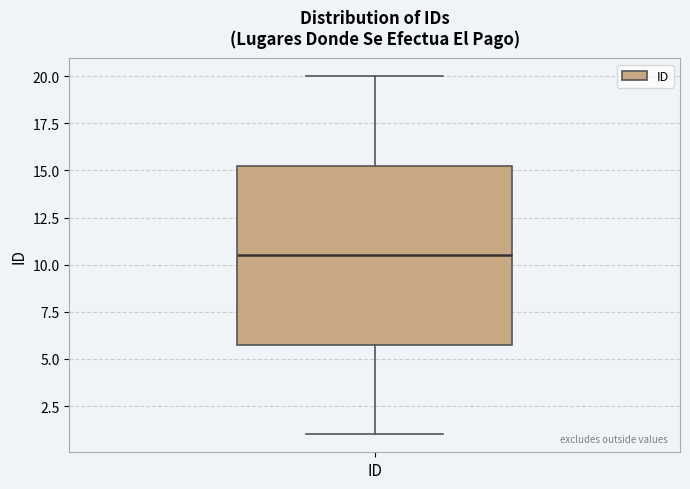

Read this box plot against the y-axis: the position of the median line, the range covered by the box, and the ends of both whiskers. The values are not printed on the chart, so give them approximately, as read against the axis.

median 10.5, box 6.0 to 15.5, whiskers 1.0 to 20.0